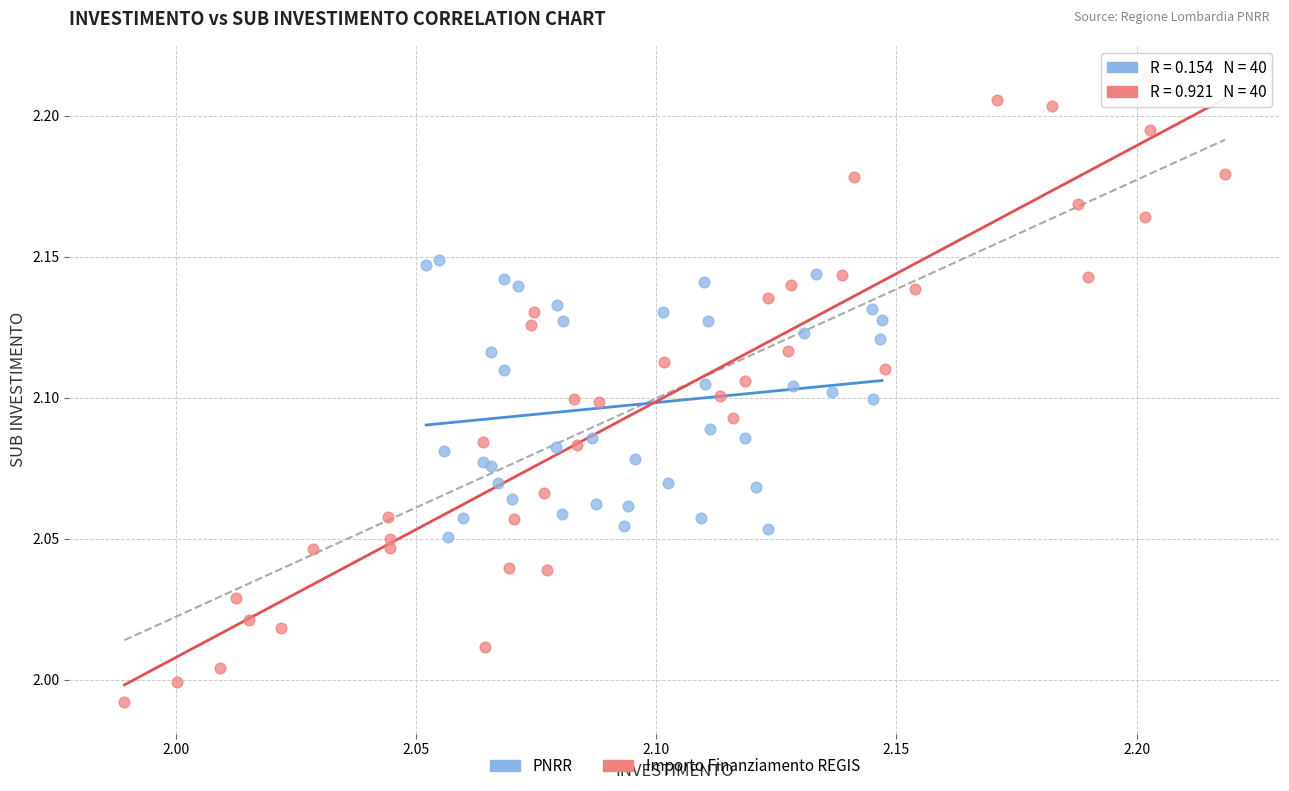

Which series has the widest spread of Y values?

Importo Finanziamento REGIS